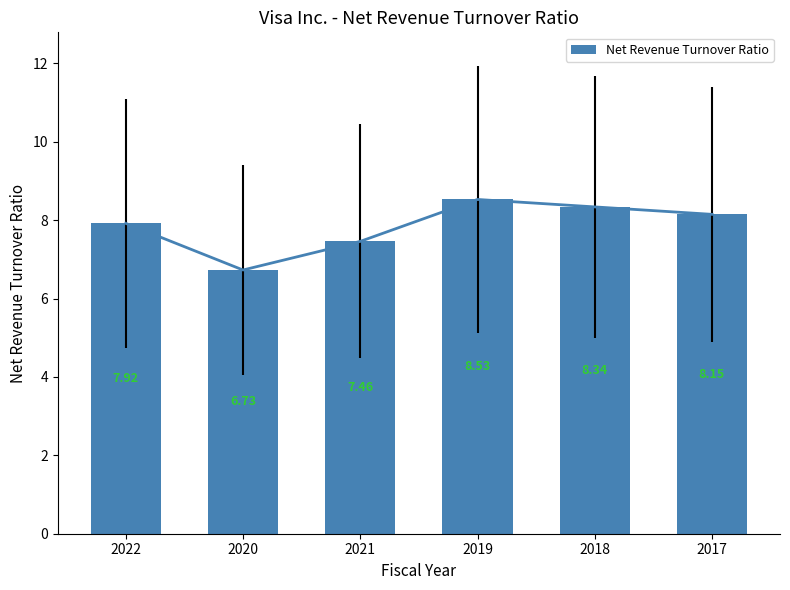

Does the chart contain stacked bars?

No